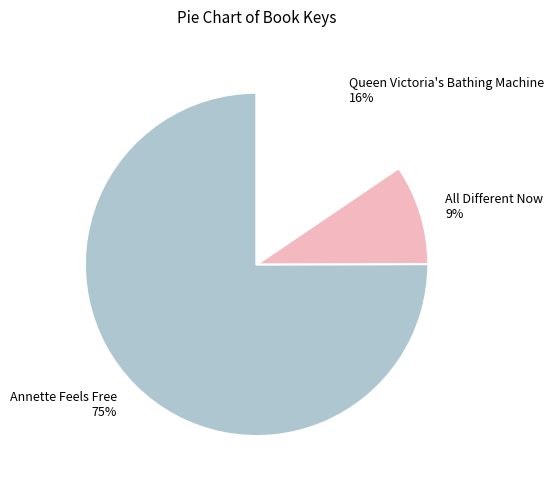

What is the largest slice in the pie chart?

Annette Feels Free